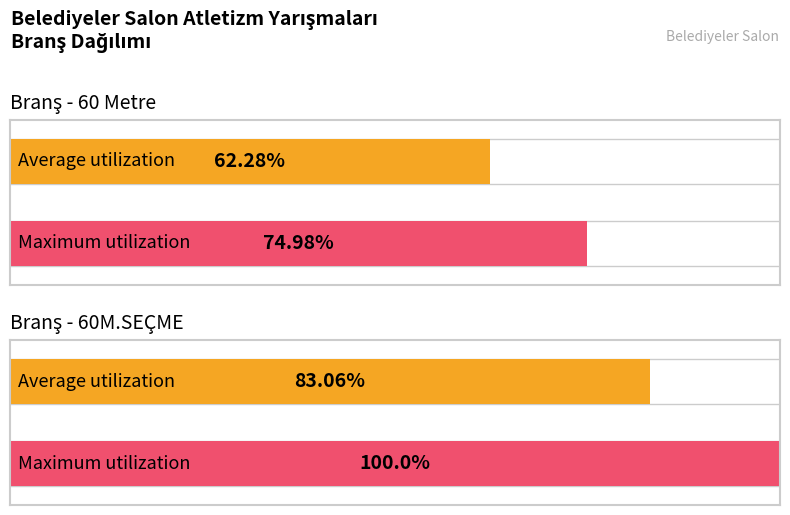

How many groups of bars are there?

2